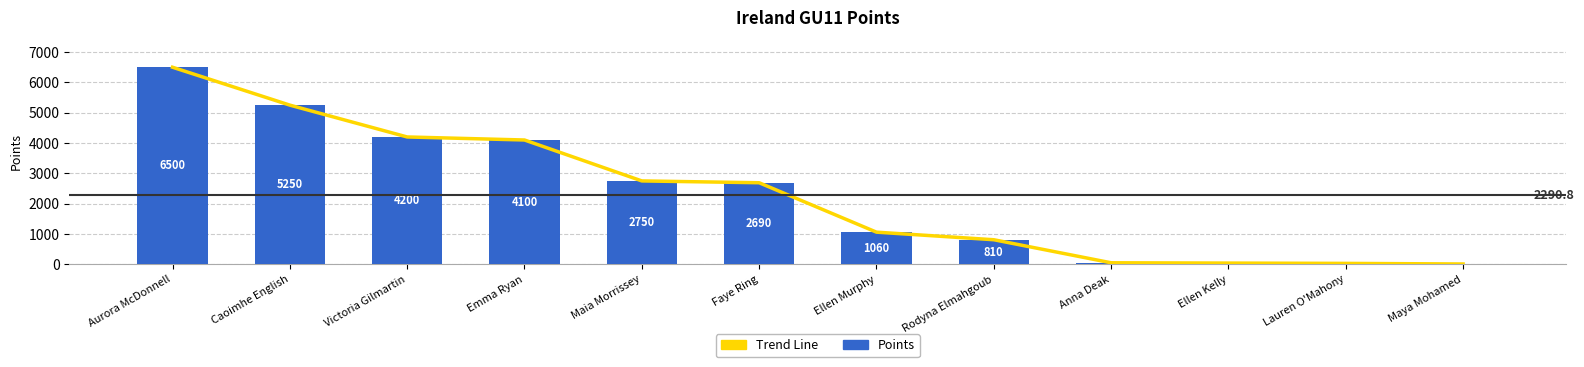

Reading left to right, list all the values displayed in this chart.

Trend Line: 6500	5250	4200	4100	2750	2690	1060	810	50	40	30	10
Points: 6500	5250	4200	4100	2750	2690	1060	810	50	40	30	10